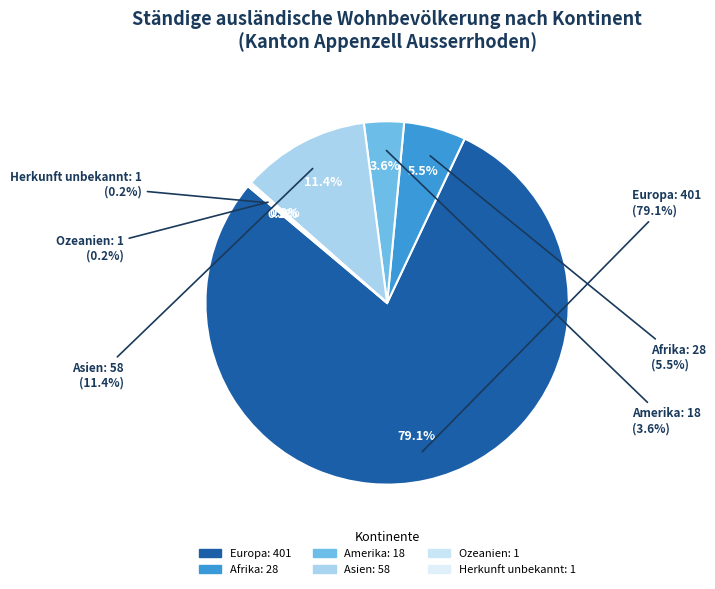

True or false: Asien accounts for 11% of the total.

True